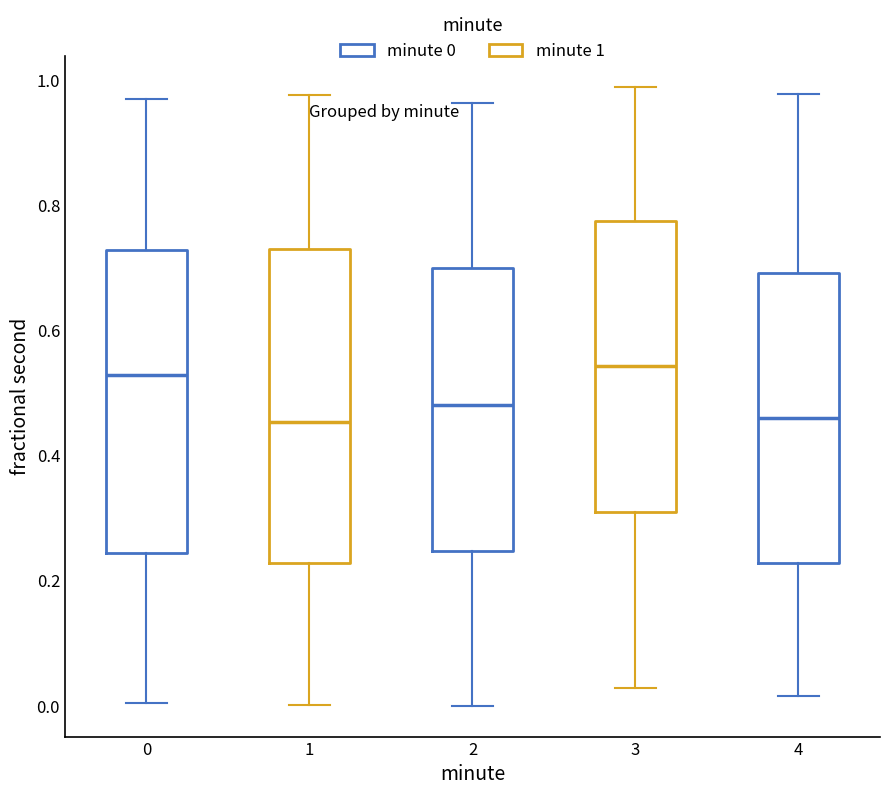

Where does the lower whisker of the box at x = 3 end on the y-axis? The values are not printed on the chart, so give them approximately, as read against the axis.

0.02